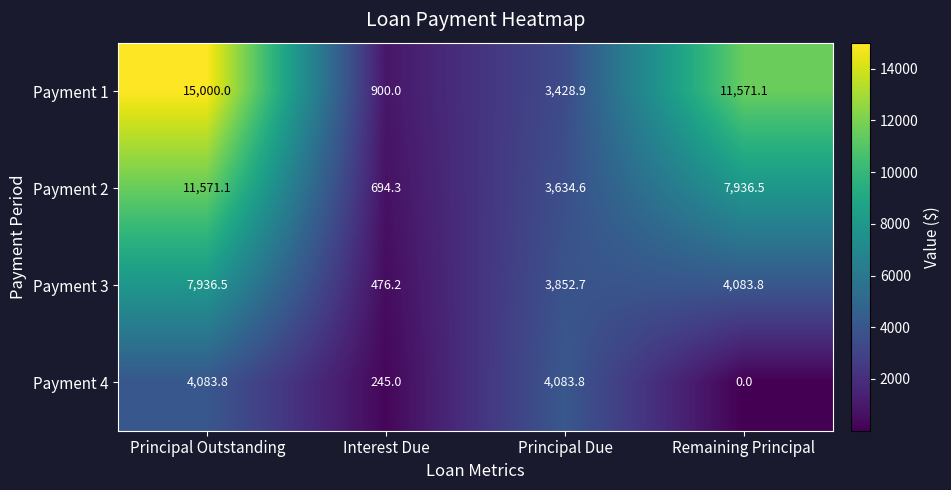

What is the spread (max minus min) of values at Principal Due?

654.9